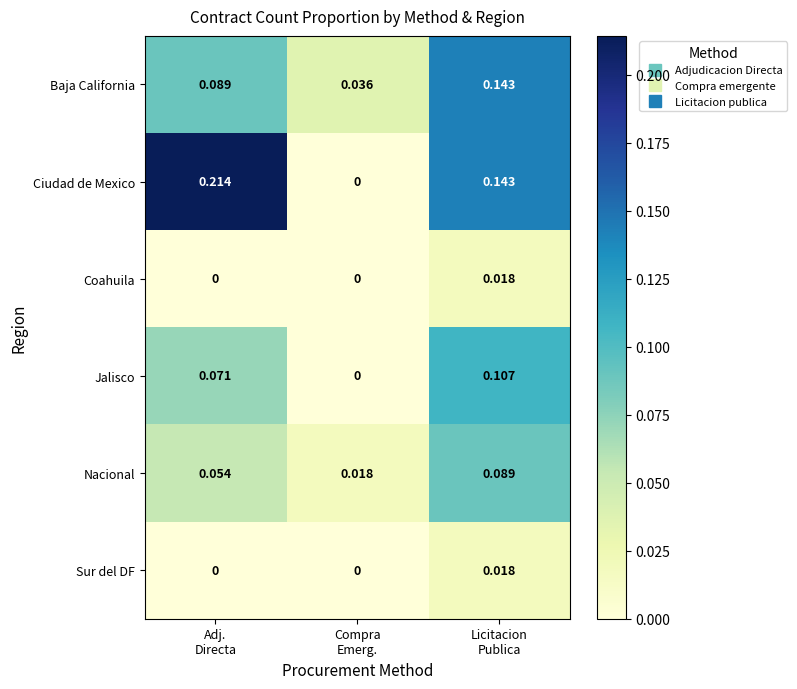

Which series has the largest range (max minus min)?

Ciudad de Mexico